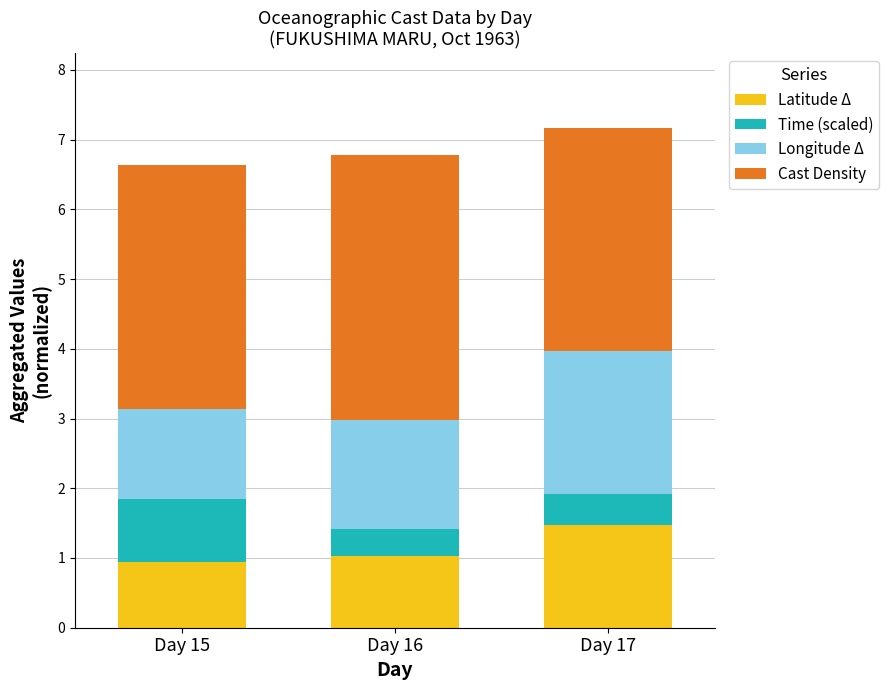

Count the number of categories in the chart.

3